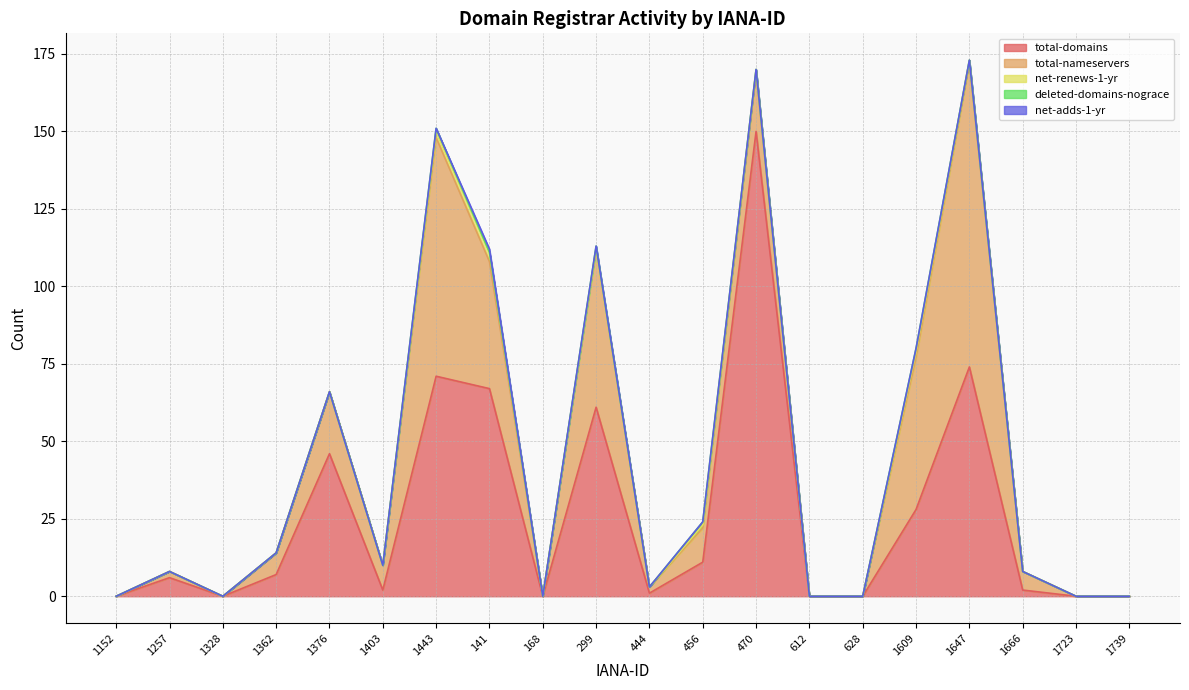

What is the sum of all total-domains values?

526